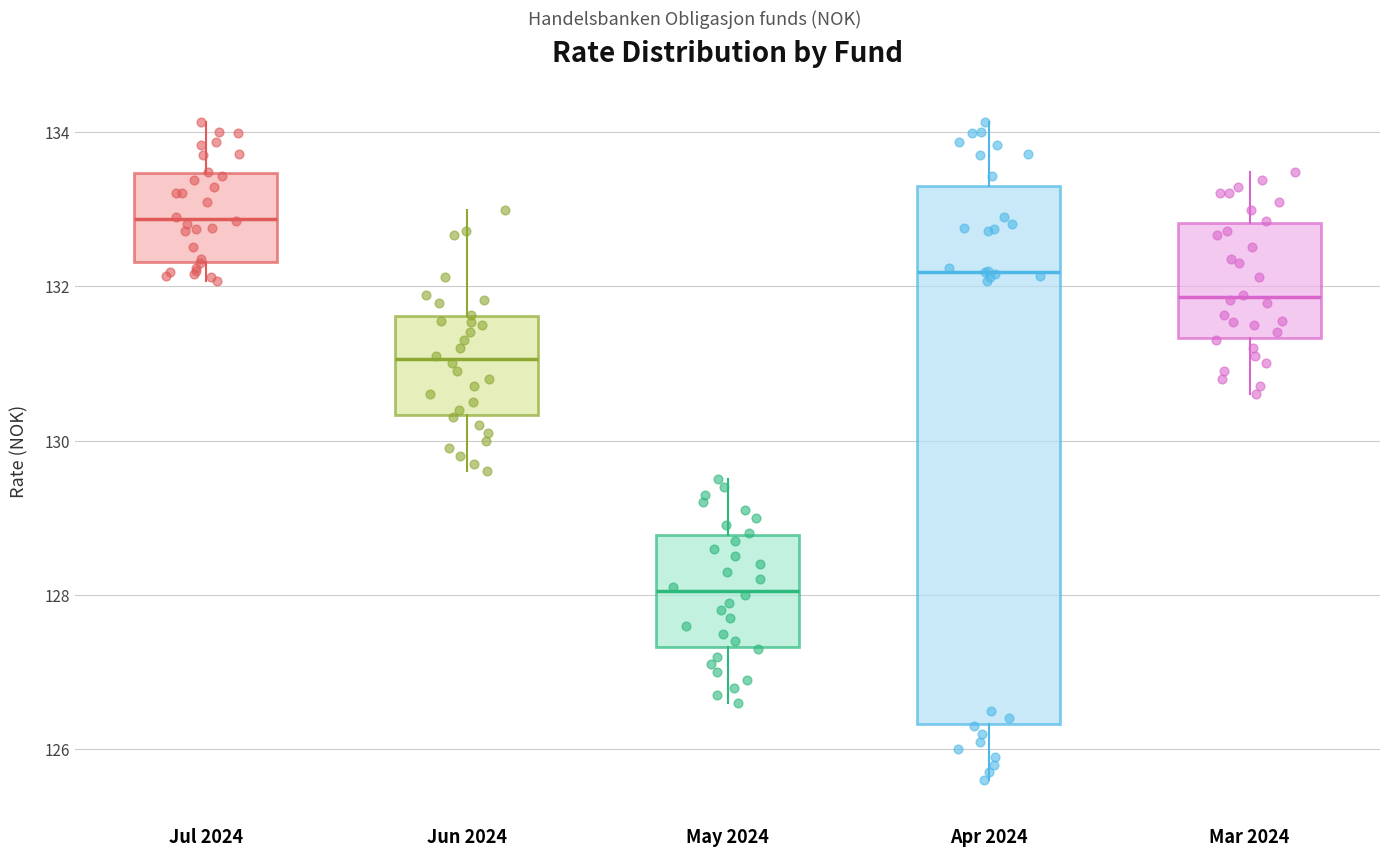

Where is the lower edge of the box for May 2024 on the y-axis? The values are not printed on the chart, so give them approximately, as read against the axis.

127.4